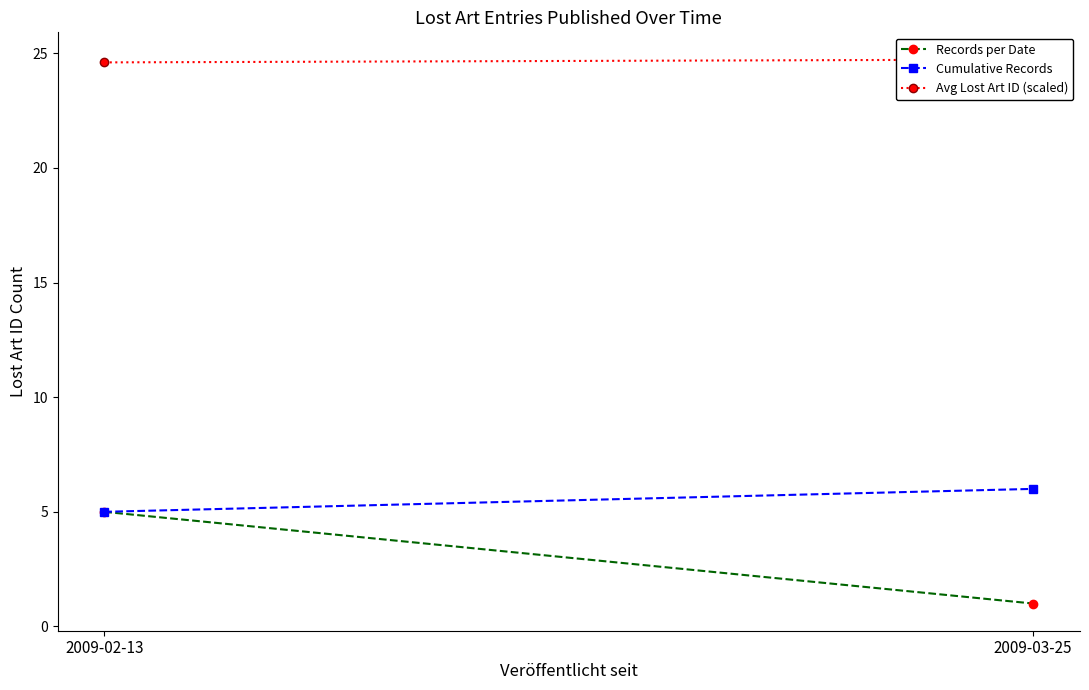

What is the difference between the Cumulative Records values at 2009-02-13 and 2009-03-25?

1.0